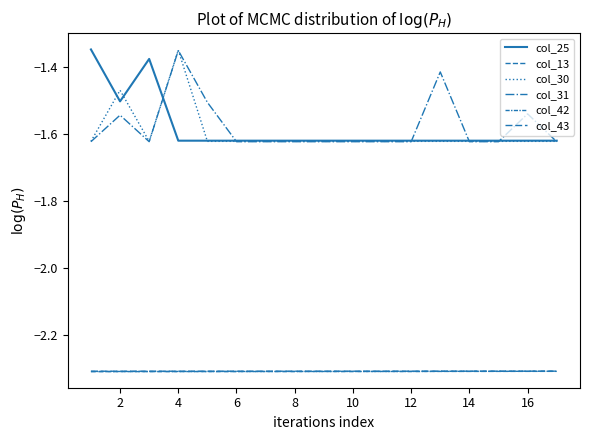

How many lines are shown in the chart?

6